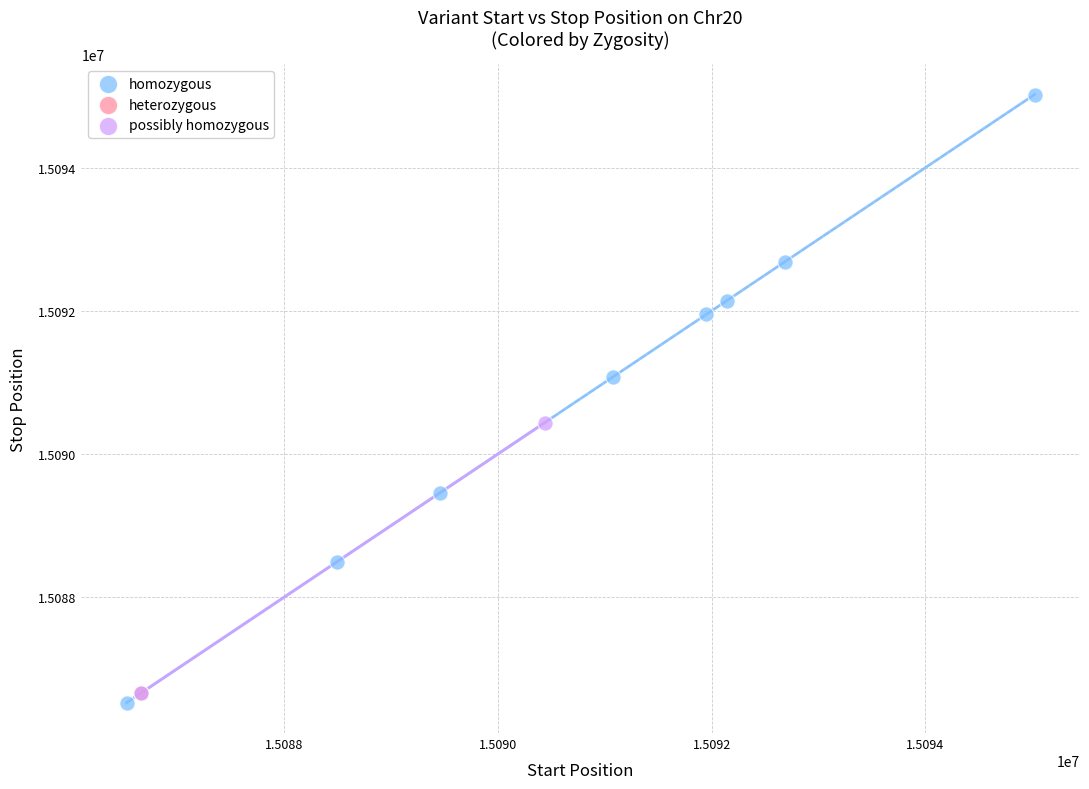

Which series reaches the maximum Y coordinate?

homozygous